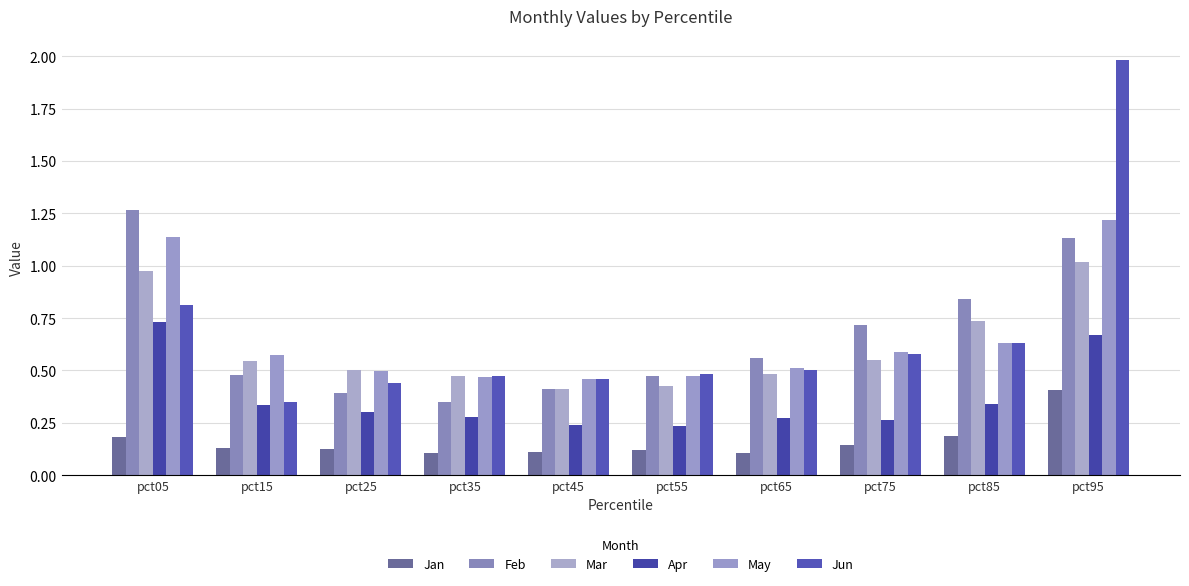

Rank the series at pct55 from highest to lowest value.

Jun, Feb, May, Mar, Apr, Jan